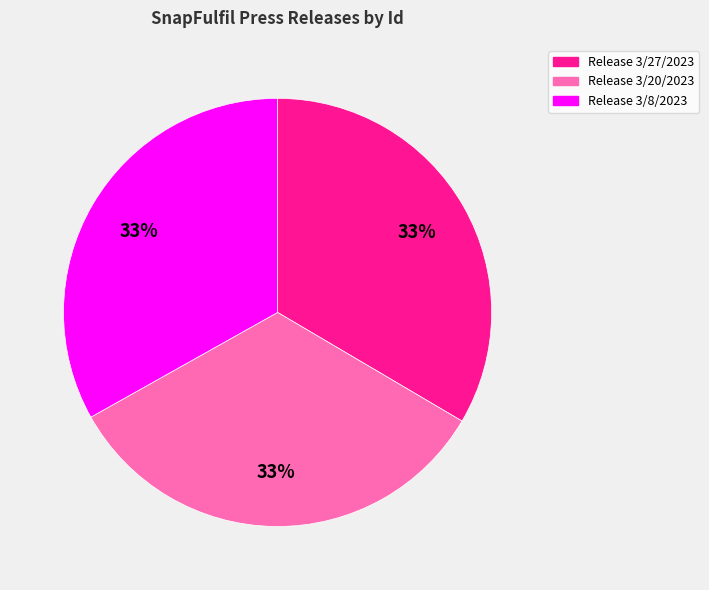

To the nearest percent, what portion does Release 3/27/2023 represent?

33%